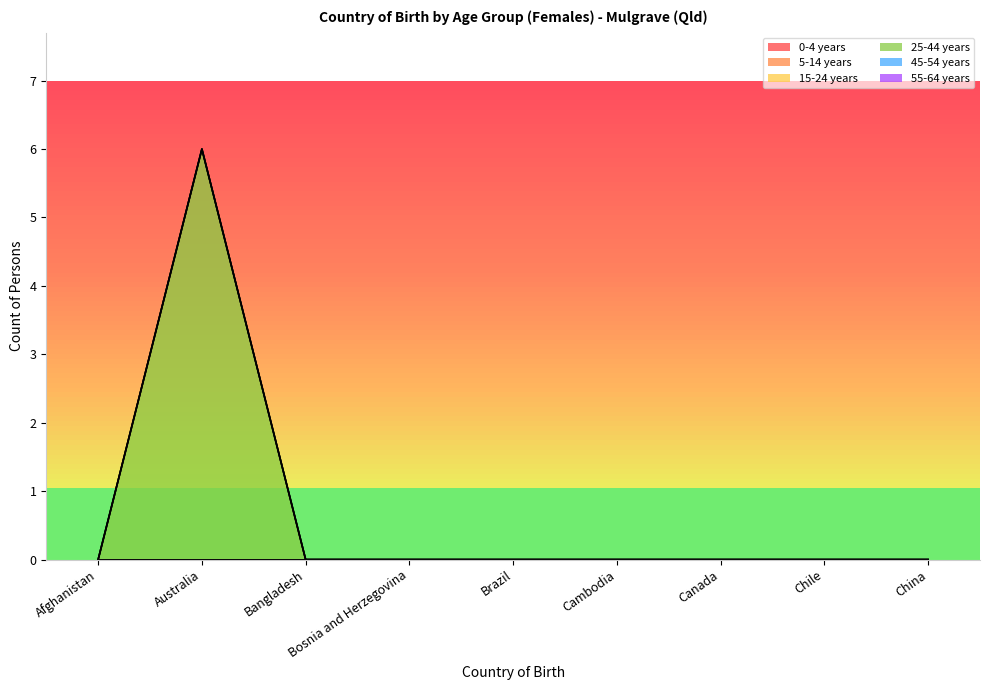

The value of 5-14 years at Brazil is 0. True or false?

True